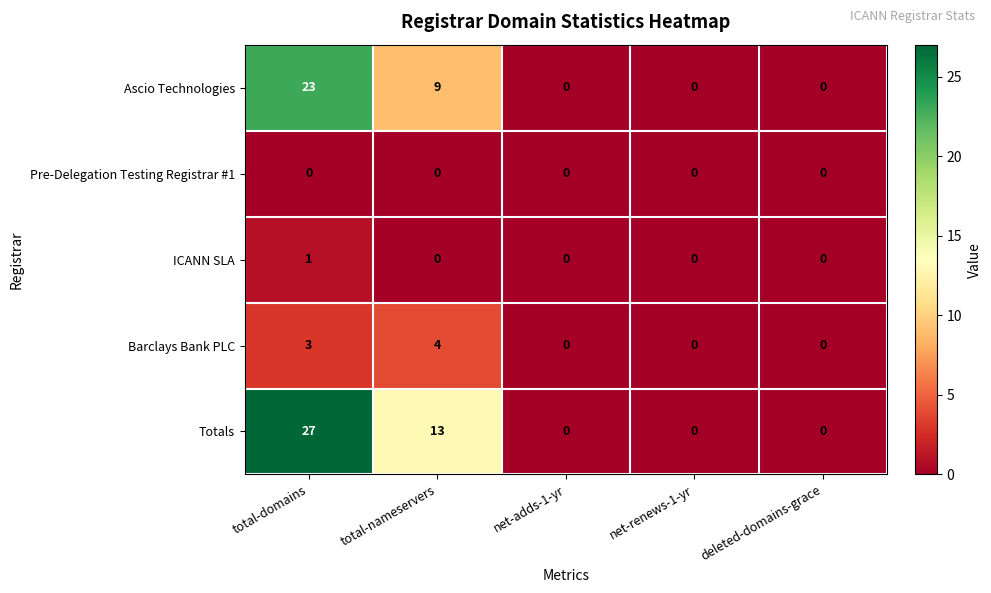

What is the sum of all Totals values?

40